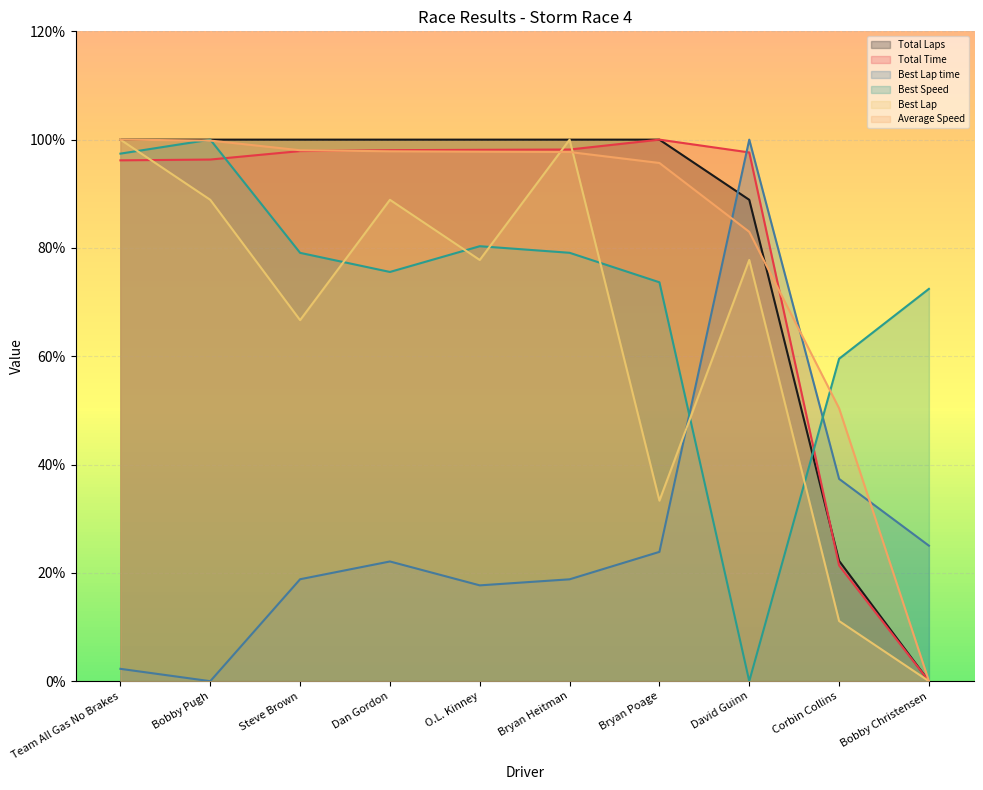

Which series has the largest total across all categories?

Average Speed